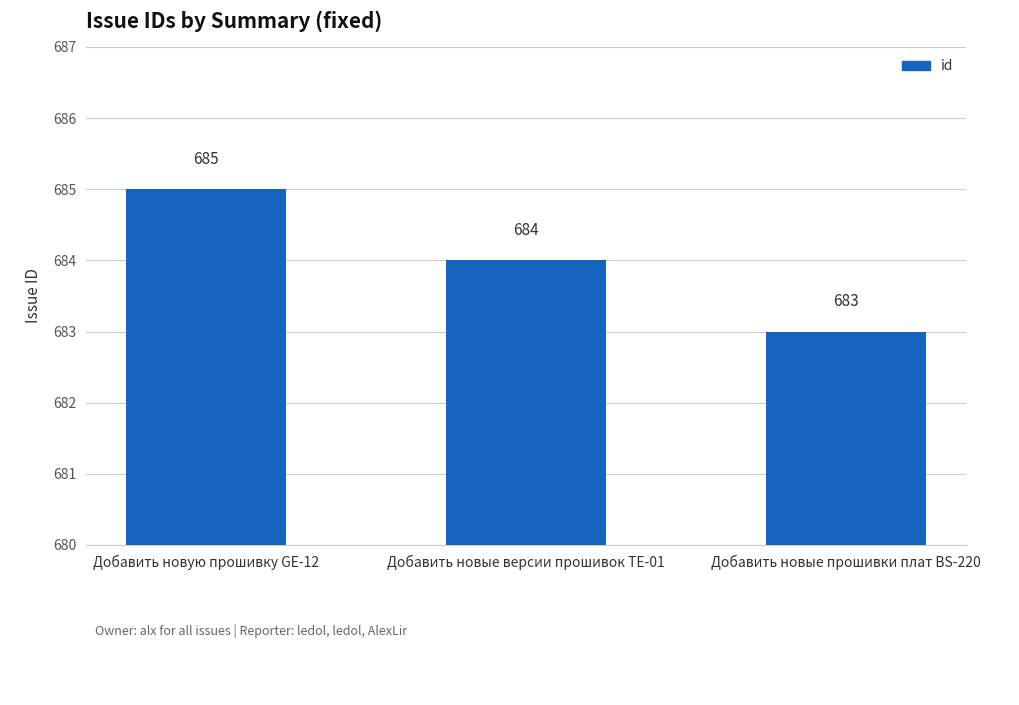

What is the approximate value at Добавить новые прошивки плат BS-220?

683